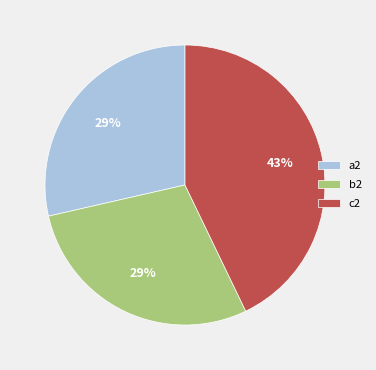

Is it true that c2 is 43% of the pie?

True